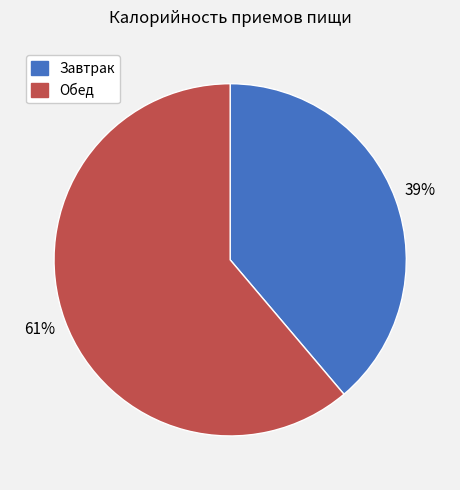

The Обед slice represents 69% of the pie. True or false?

False